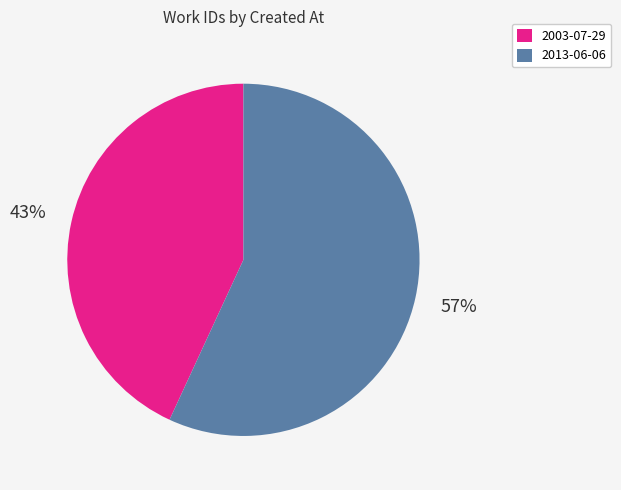

To the nearest percent, what is the average slice percentage?

50%